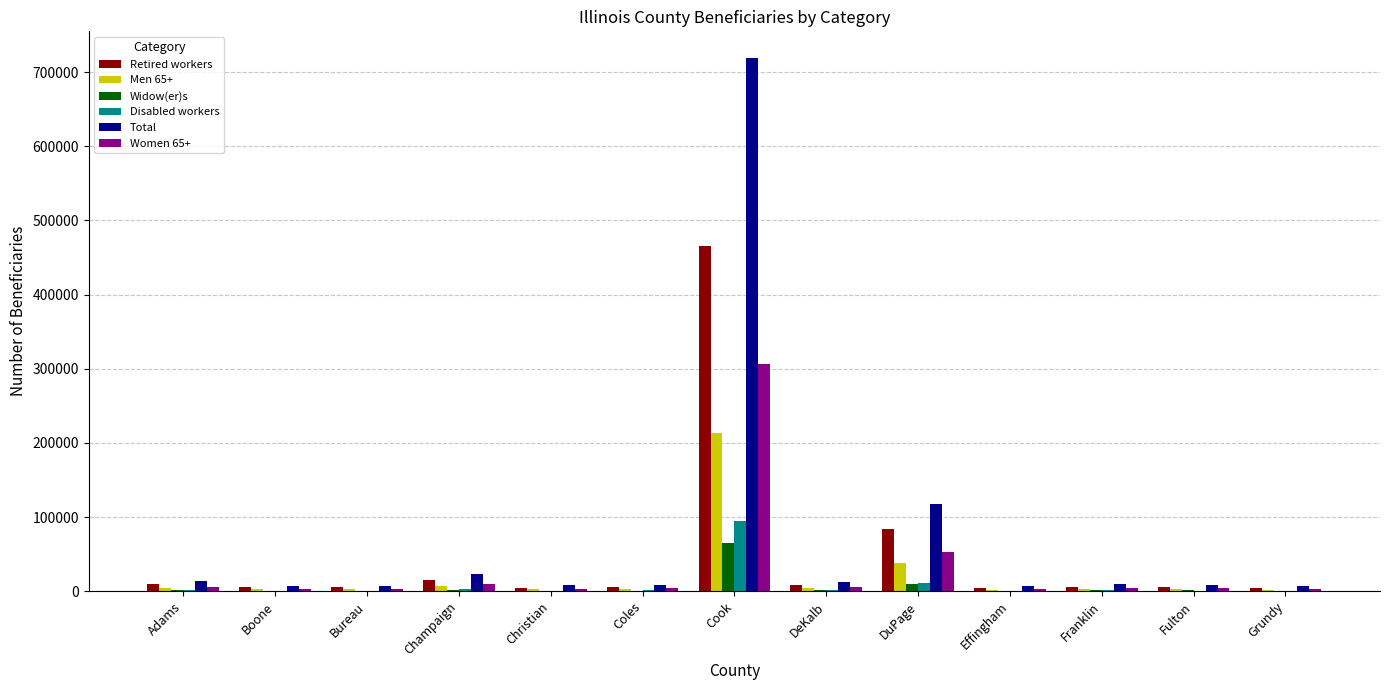

Which series has the largest total across all categories?

Total